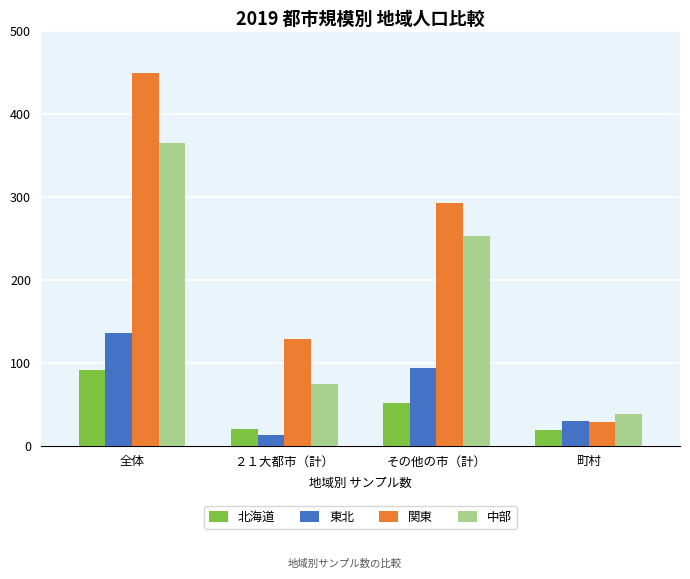

What is the total value across all series at ２１大都市（計）?

236